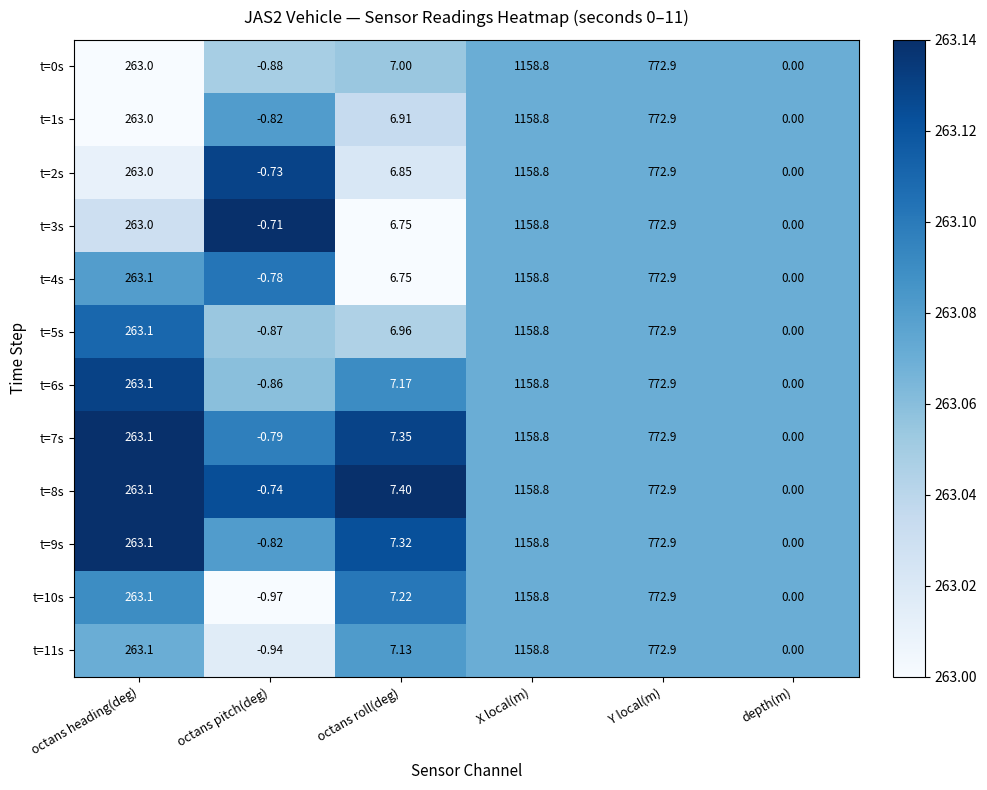

Which category has the lowest value in the t=5s series?

octans pitch(deg)